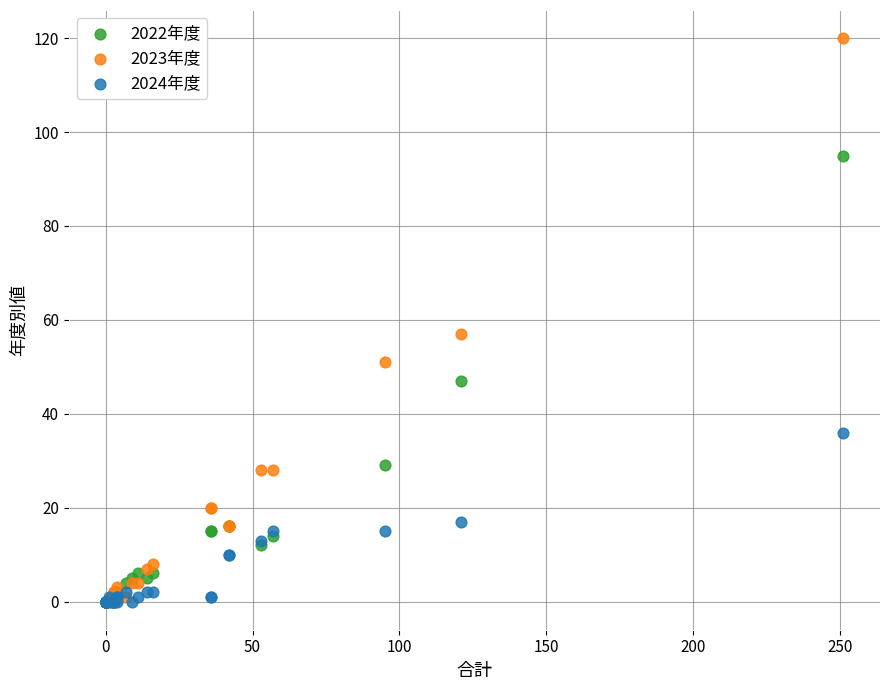

Which series reaches the maximum Y coordinate?

2023年度